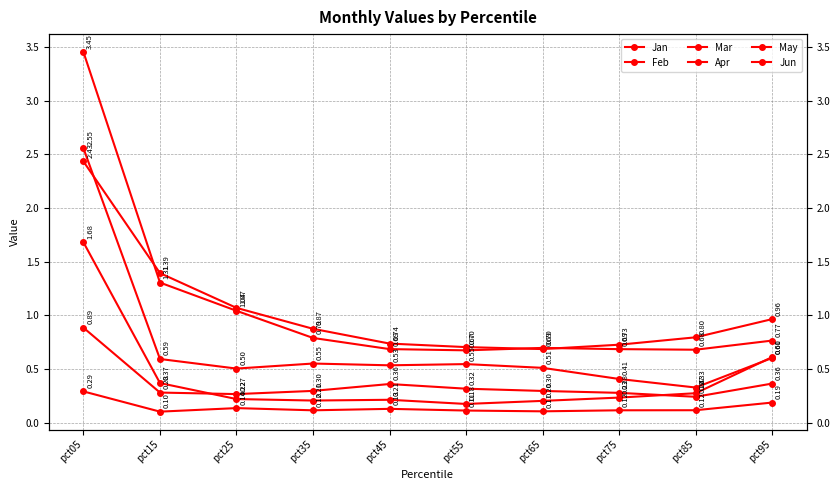

What is the sum of all Feb values?

4.2